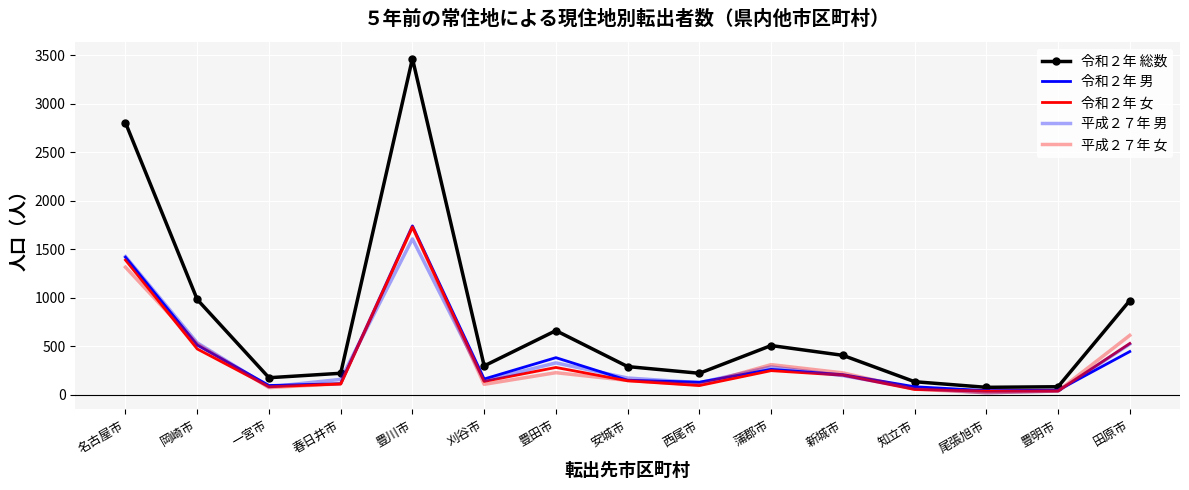

How many lines are shown in the chart?

5